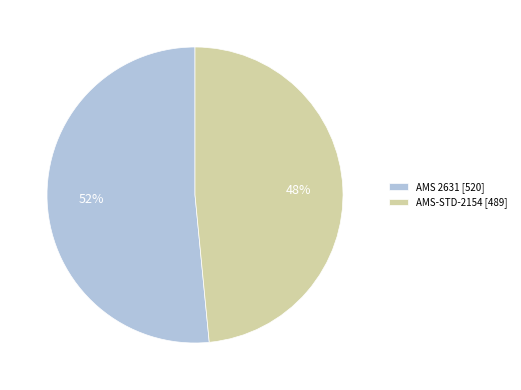

Is there any slice that represents more than half of the pie?

Yes